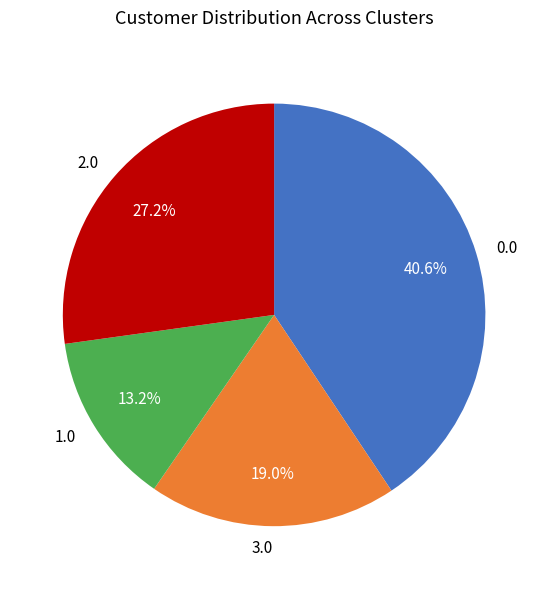

Between 3.0 and 2.0, which is larger?

2.0